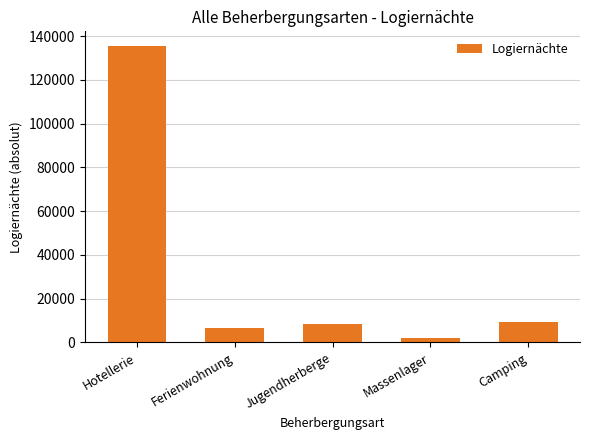

What is the difference between the second highest and second lowest values?

2829